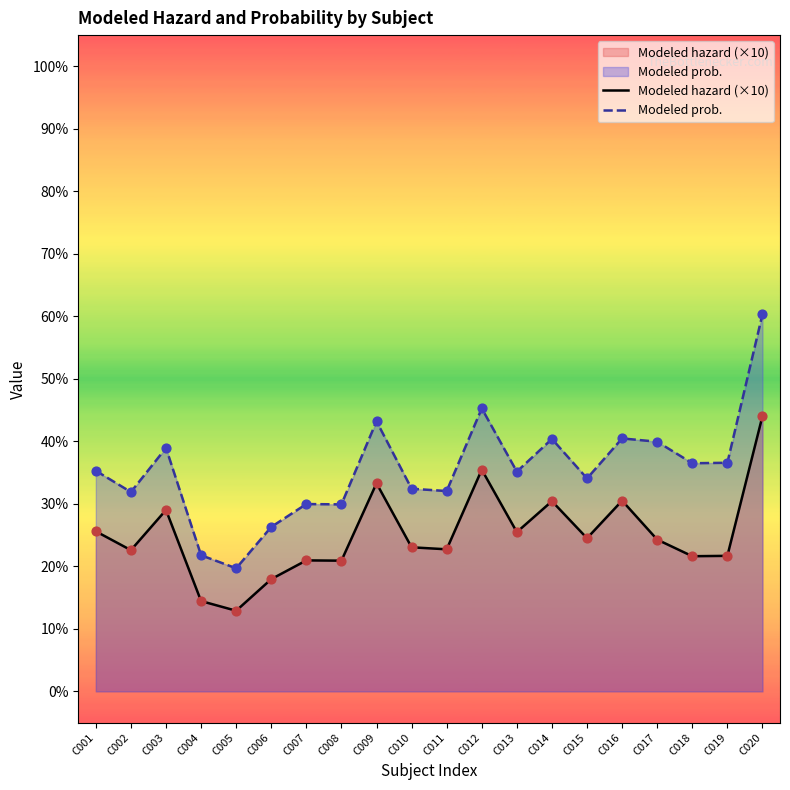

Which series has the largest Y range (max minus min)?

Modeled prob.